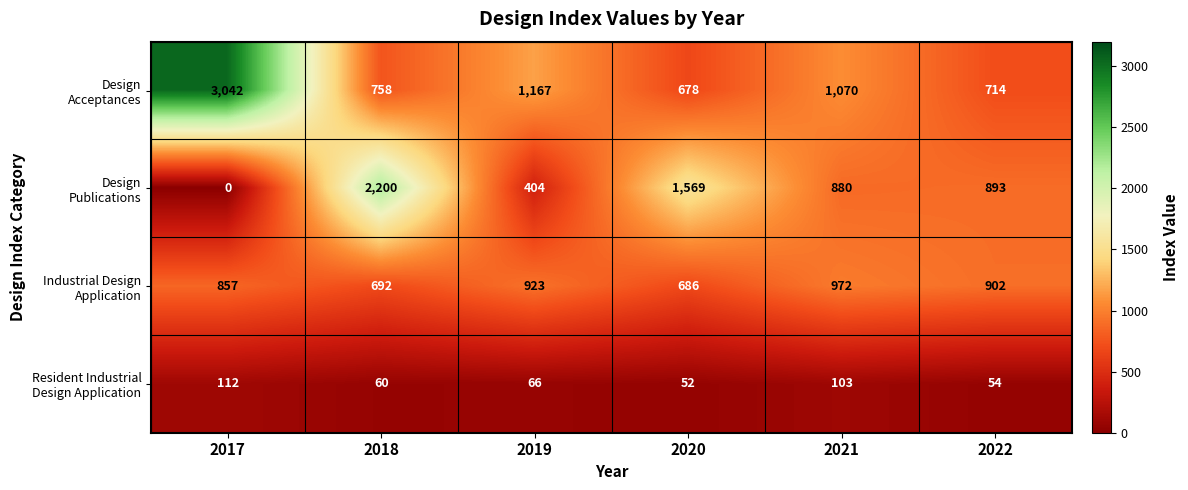

Which category has the lowest value across all series?

2017